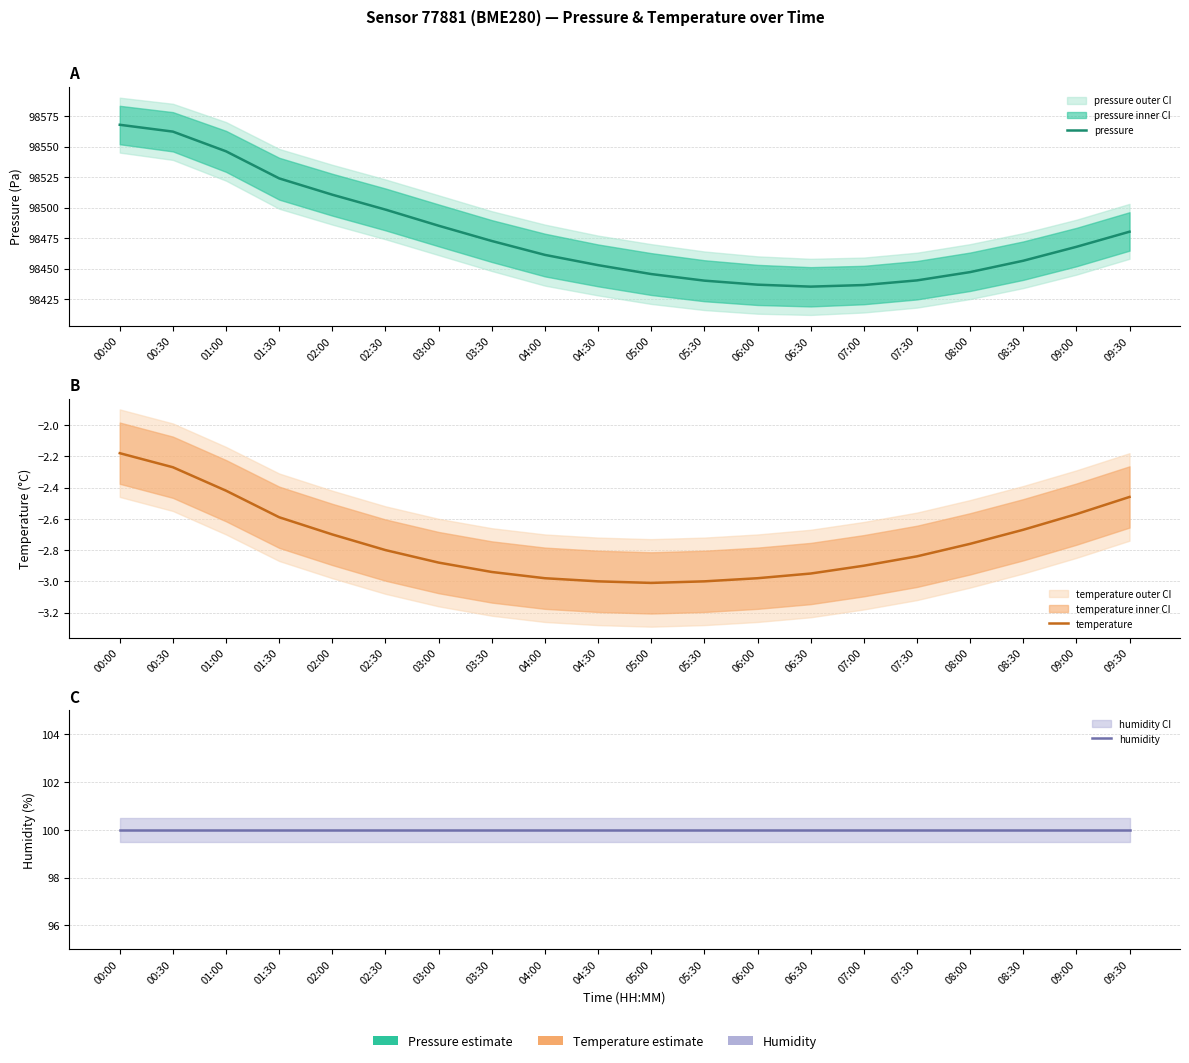

What is the total value across all series at 08:30?

98553.7